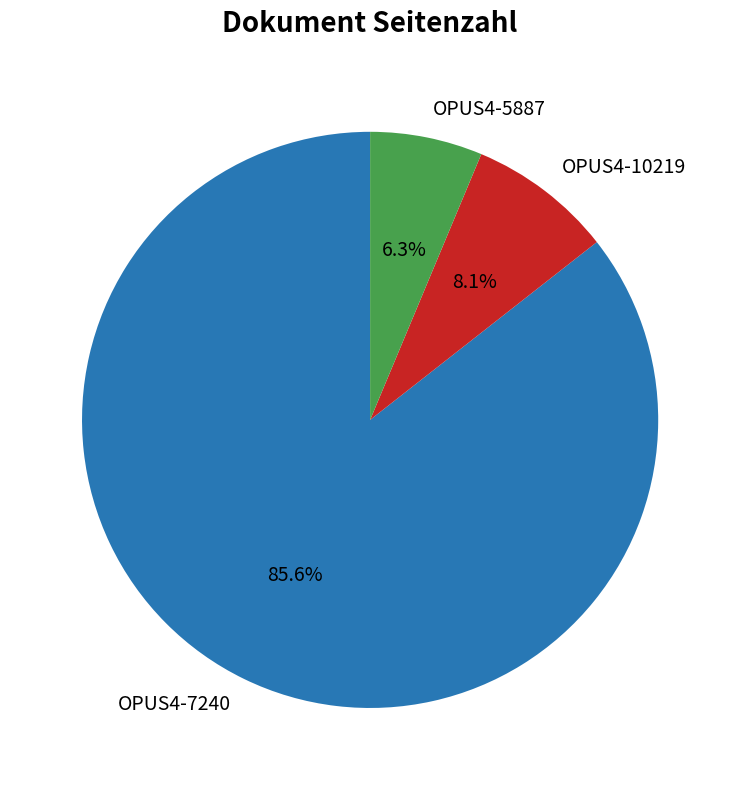

Does any single category account for the majority?

Yes